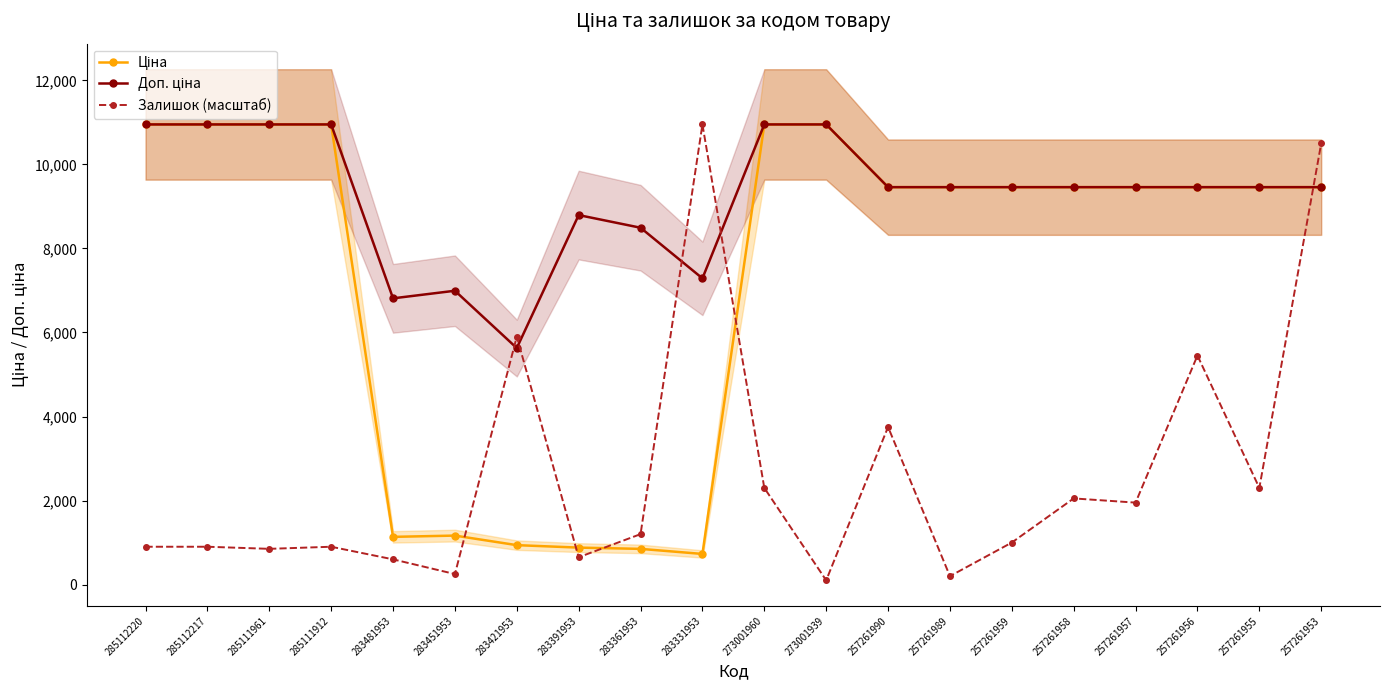

At which category does the chart reach its minimum across all series?

273001939